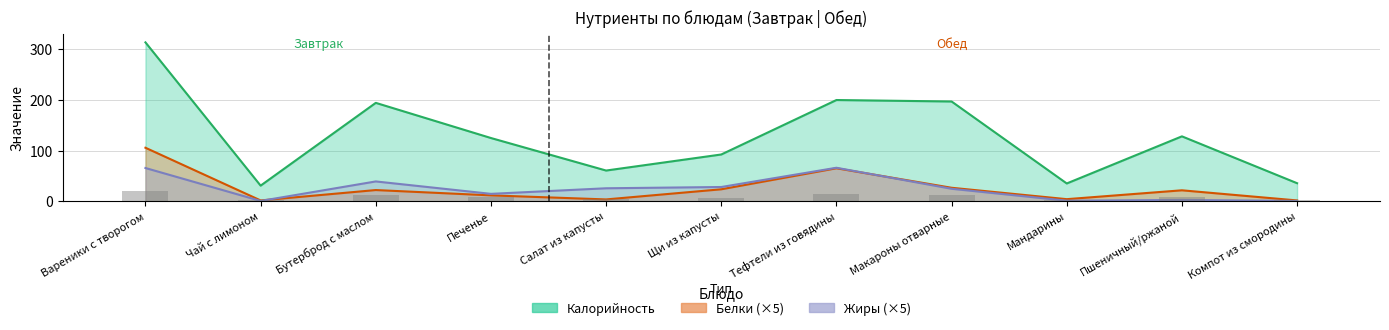

What is the minimum value shown in the chart?

0.5